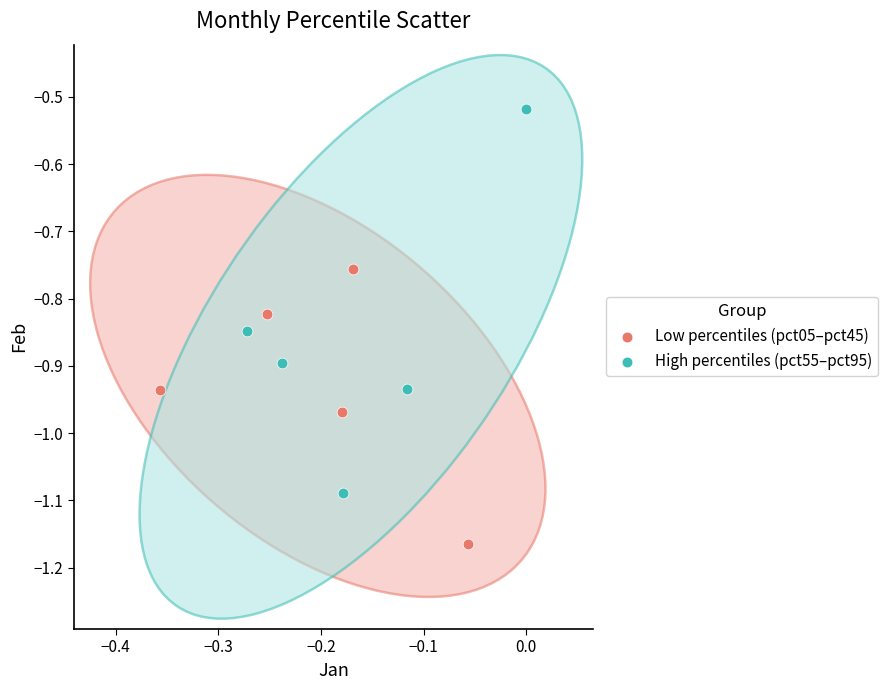

Which series has the largest Y range (max minus min)?

High percentiles (pct55–pct95)